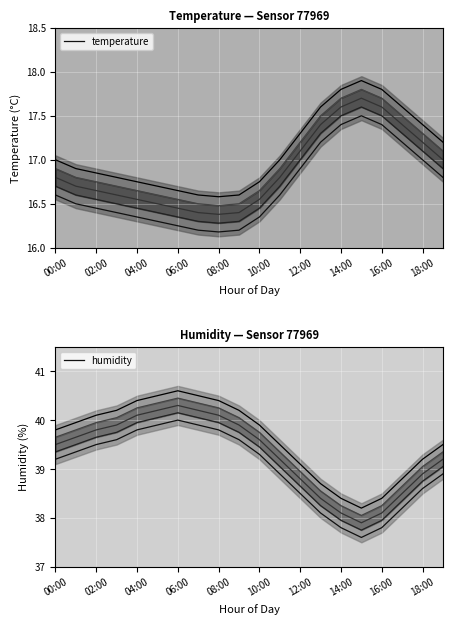

What is the difference between the second highest and second lowest values in the humidity series?

2.1